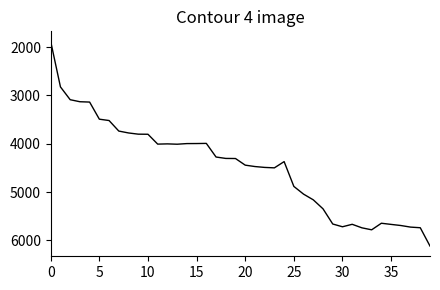

How many lines are shown in the chart?

1